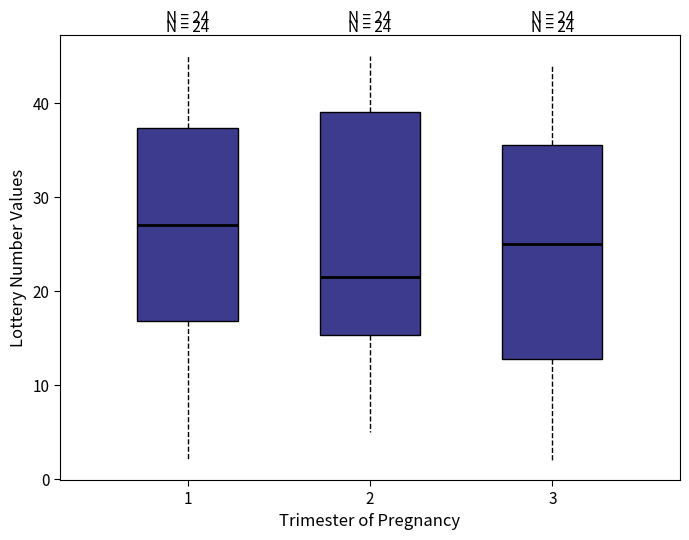

Which box has the lowest median line?

2